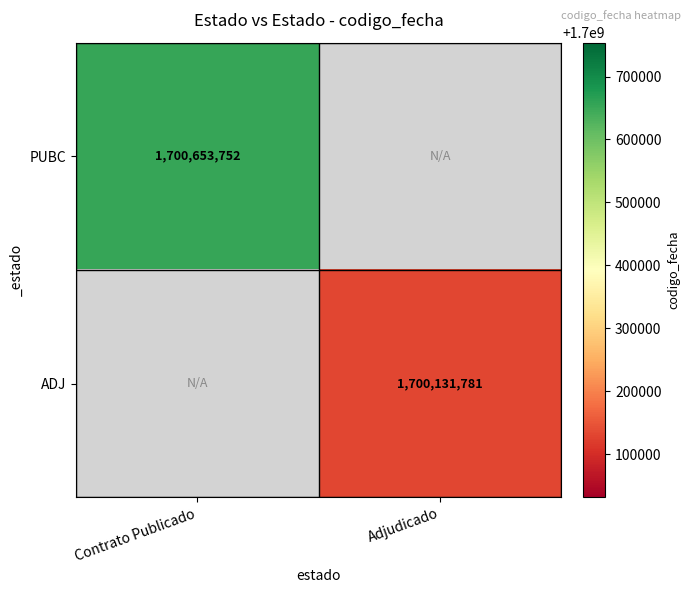

Is the value of PUBC at Contrato Publicado greater than the value of ADJ at Adjudicado?

Yes